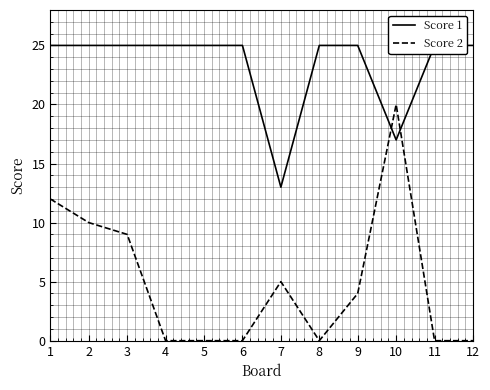

Does the chart display data point markers on the line(s)?

No